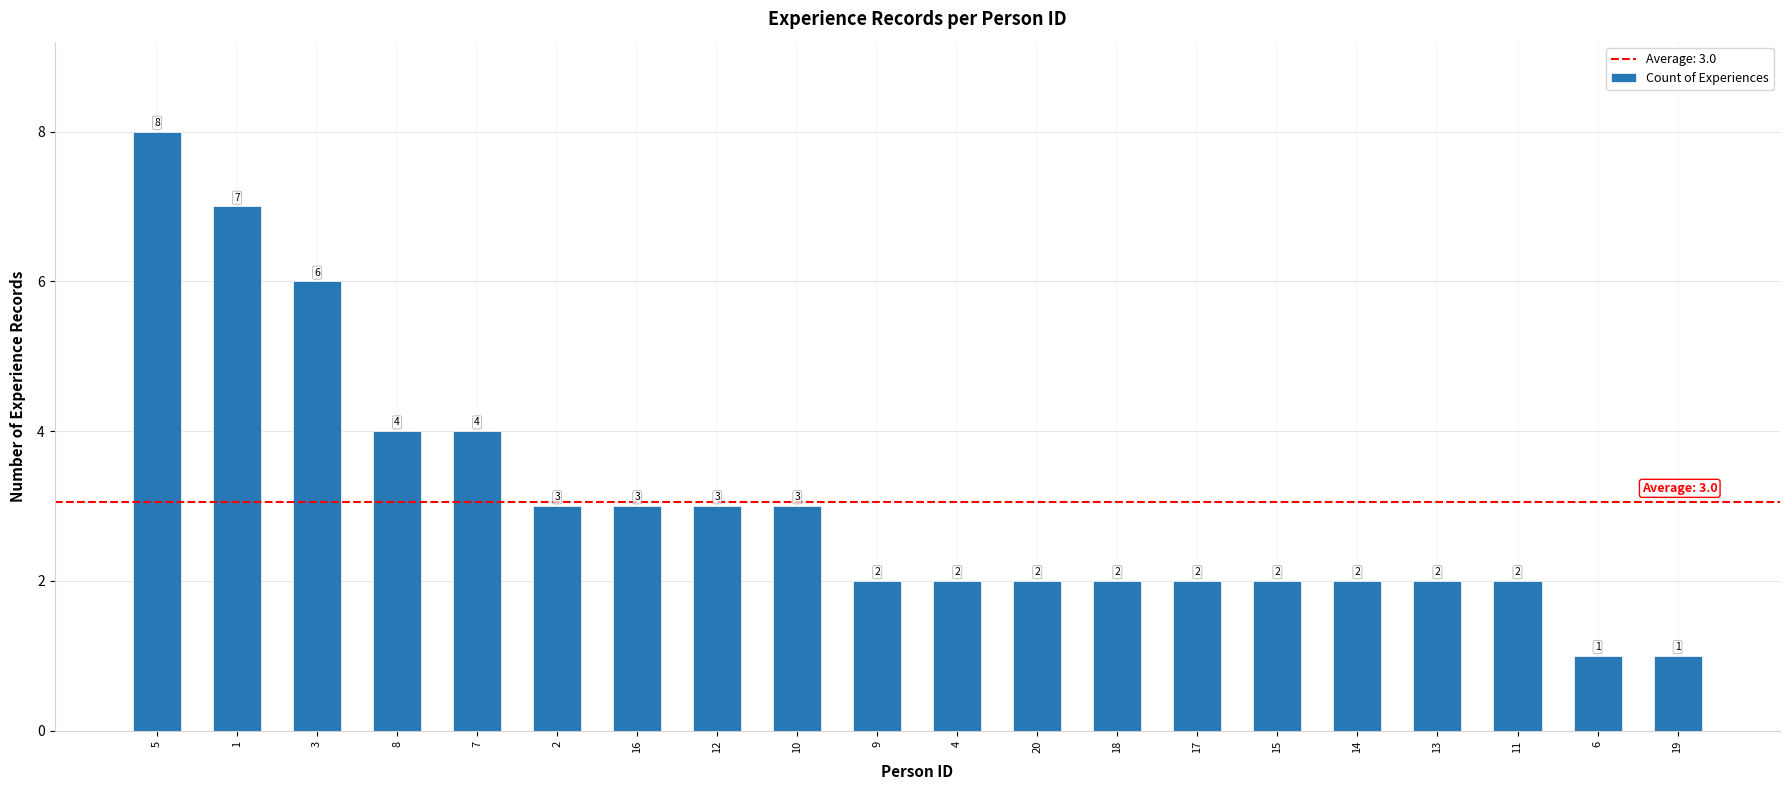

Reading right to left, list all the values displayed in this chart.

19=1	6=1	11=2	13=2	14=2	15=2	17=2	18=2	20=2	4=2	9=2	10=3	12=3	16=3	2=3	7=4	8=4	3=6	1=7	5=8